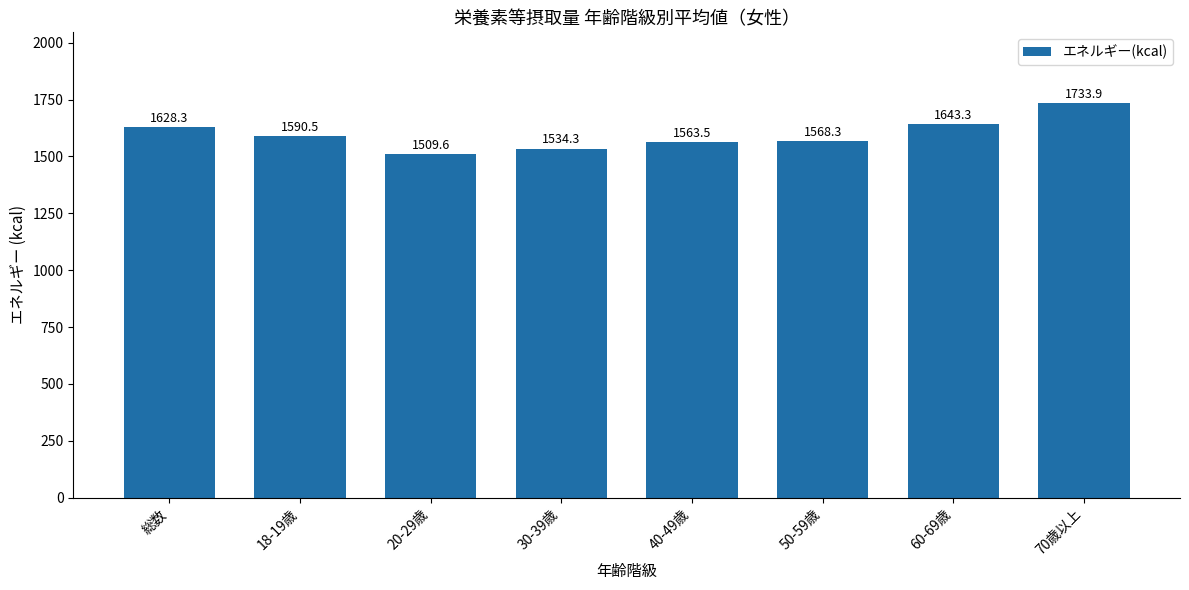

Between 18-19歳 and 50-59歳, which is larger?

18-19歳